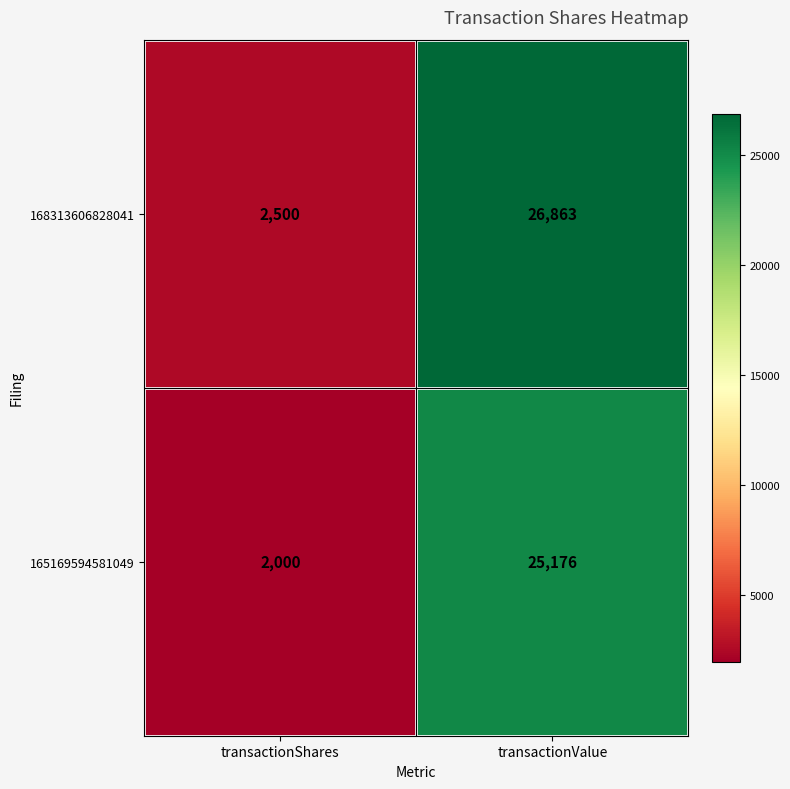

Rank the series by their average value, from lowest to highest.

165169594581049, 168313606828041